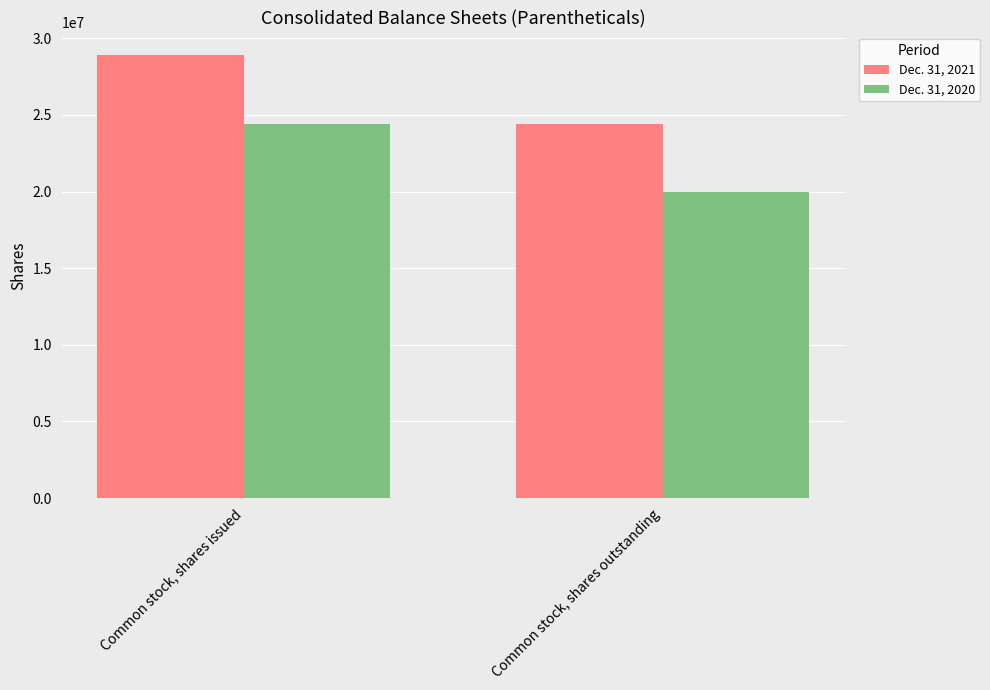

Between Common stock, shares issued and Common stock, shares outstanding, which series saw the biggest shift?

Dec. 31, 2021